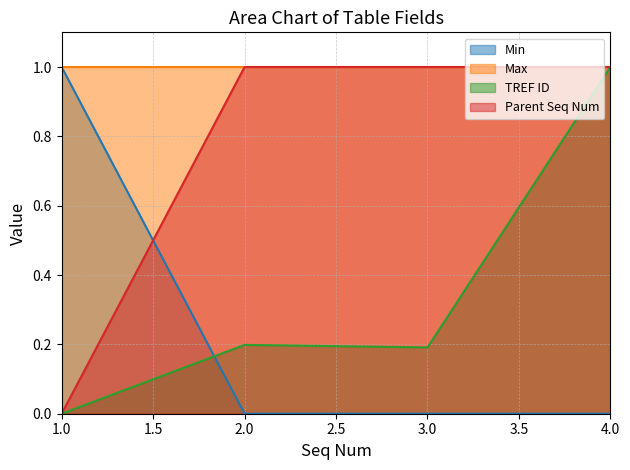

What are all the series names shown in the legend?

Min, Max, TREF ID, Parent Seq Num